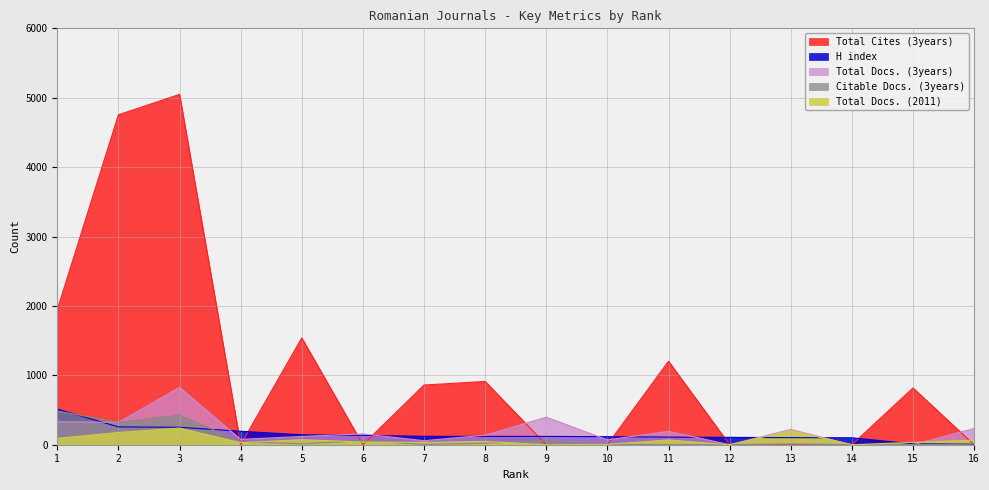

Is the value of Total Docs. (3years) at 9 greater than the value of Total Docs. (2011) at 9?

Yes